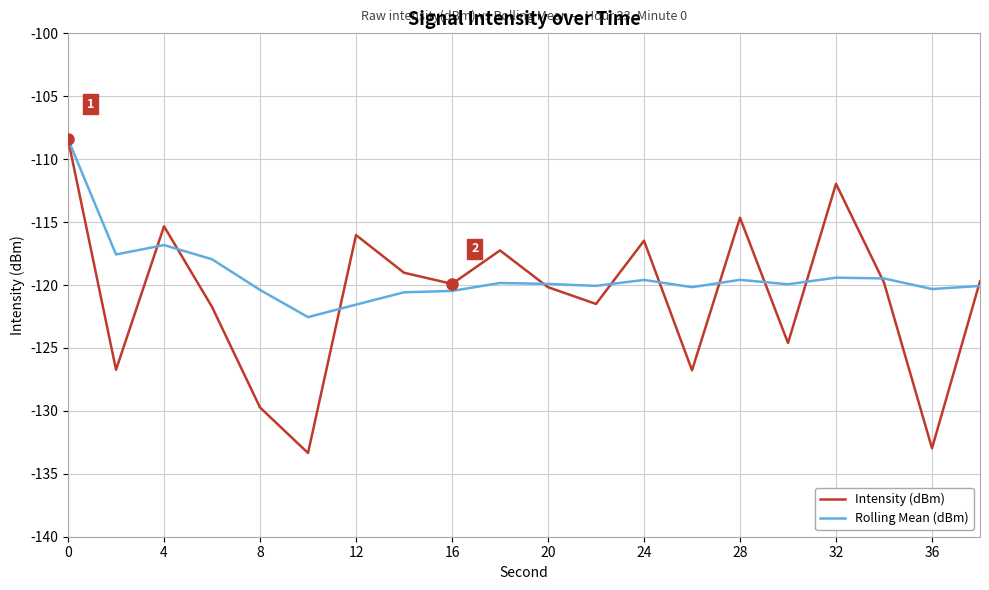

Which series has the largest range (max minus min)?

Intensity (dBm)